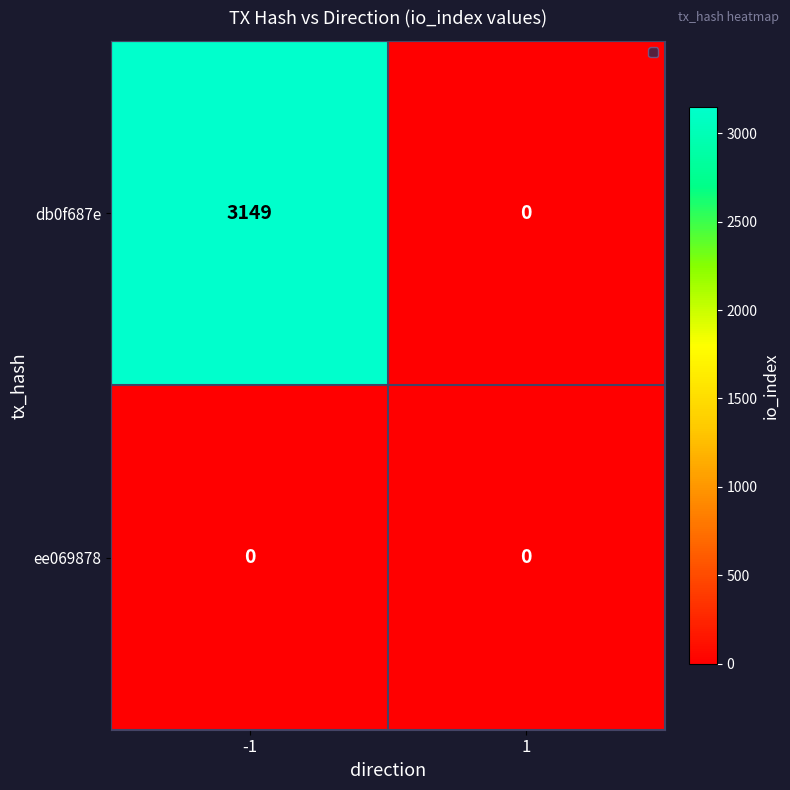

Rank the series by their average value, from highest to lowest.

db0f687e, ee069878